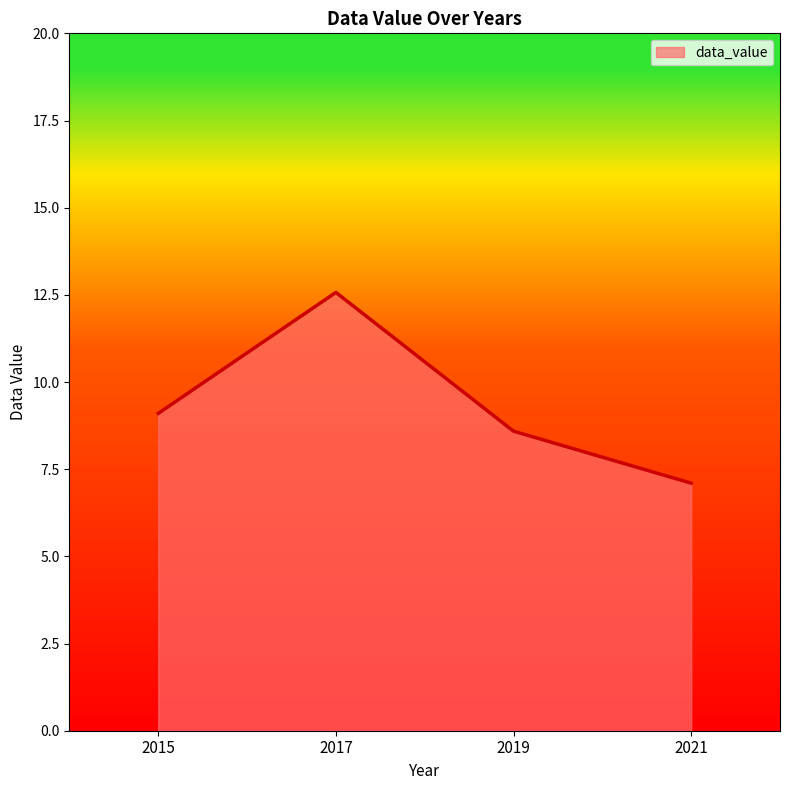

Which label corresponds to the smallest value in the chart?

2021